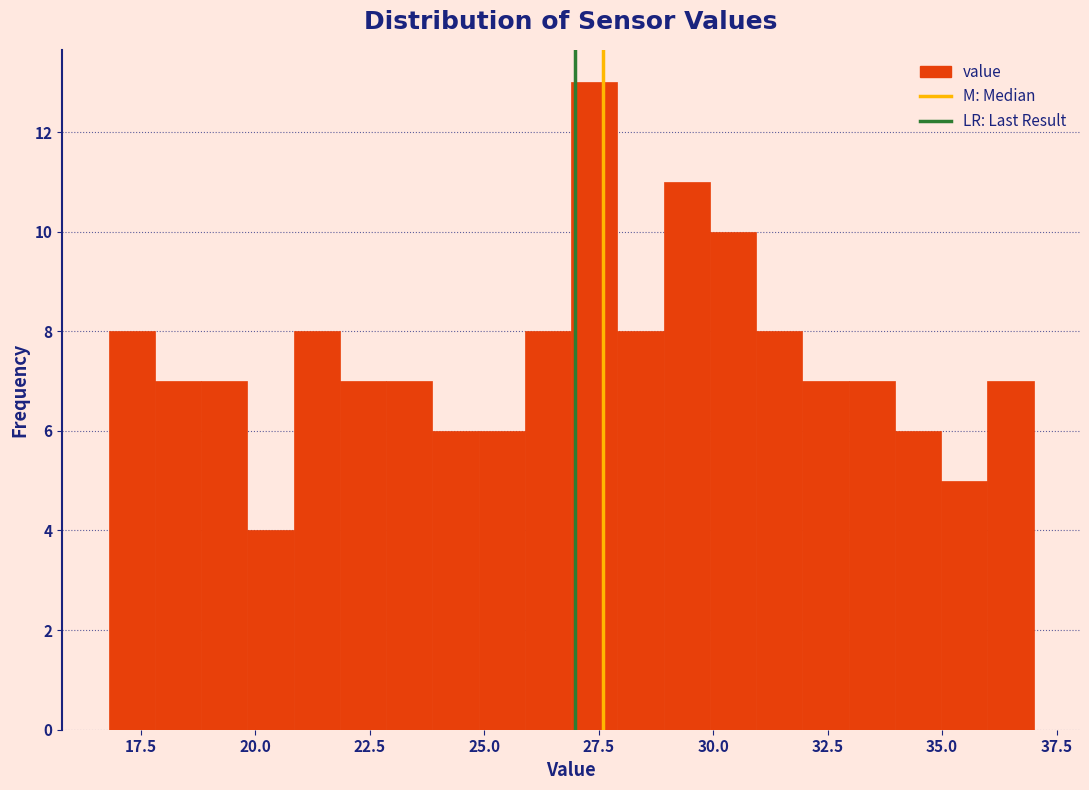

Around what value on the x-axis is the tallest bar? Give the approximate position of its centre, as read against the axis.

27.5